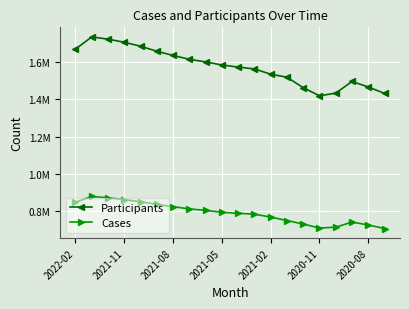

Is this an area chart (filled region under the line)?

No